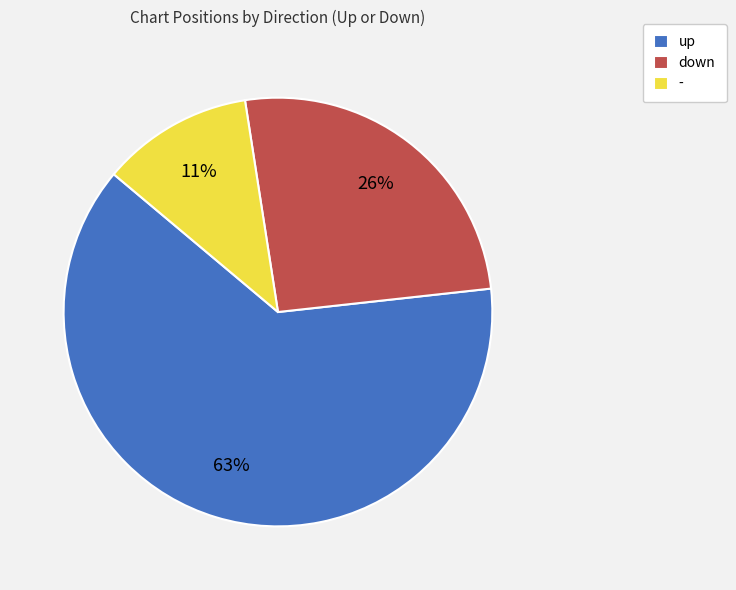

True or false: - accounts for 21% of the total.

False